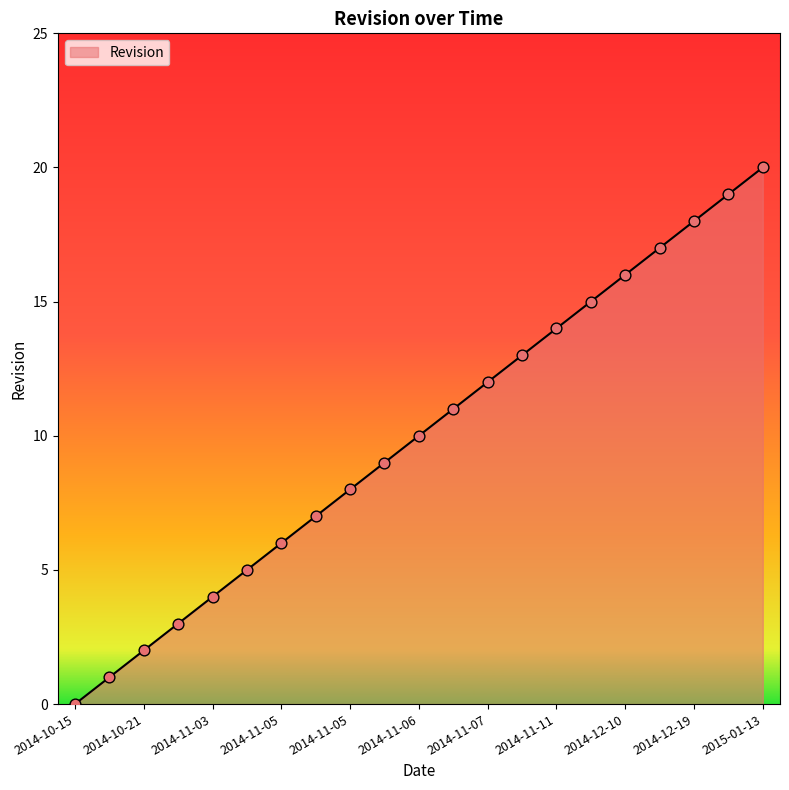

What is the difference between the maximum and minimum values?

20